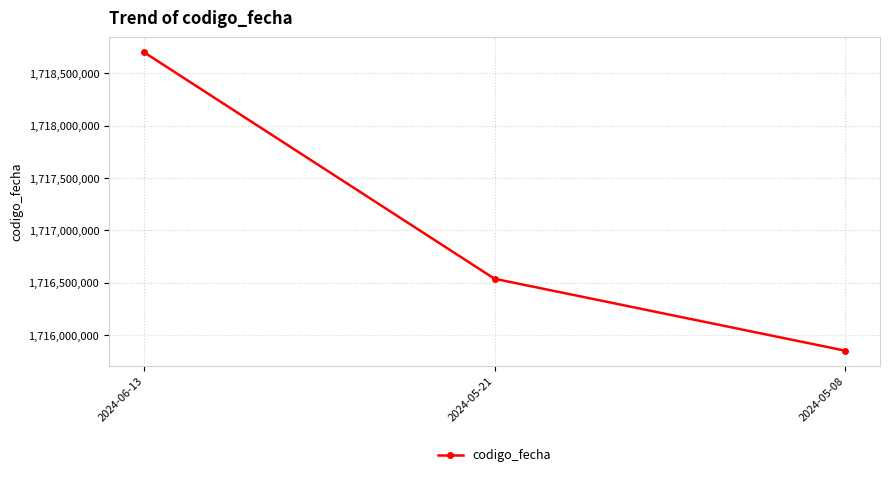

Where is the data nearest to the value 1717276256?

2024-05-21